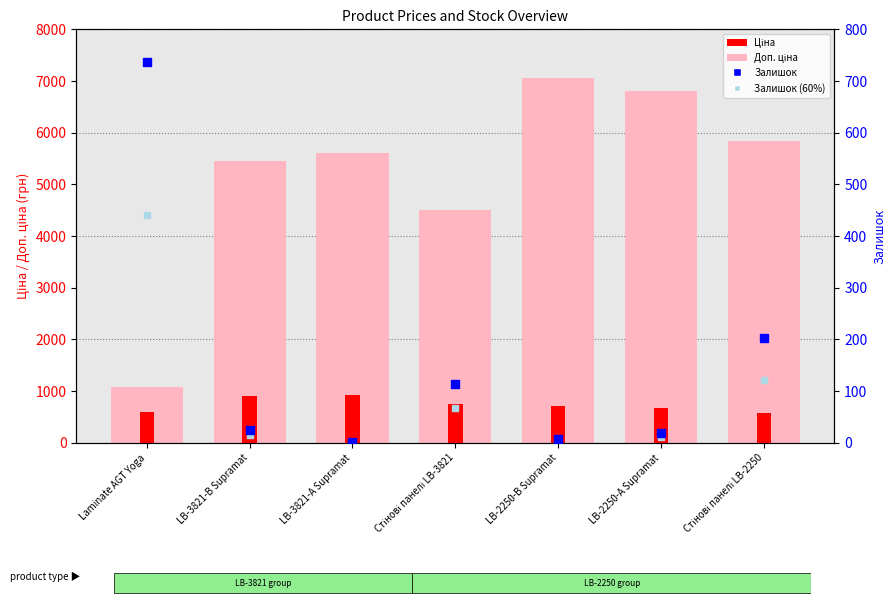

Which series has the largest Y range (max minus min)?

Доп. ціна